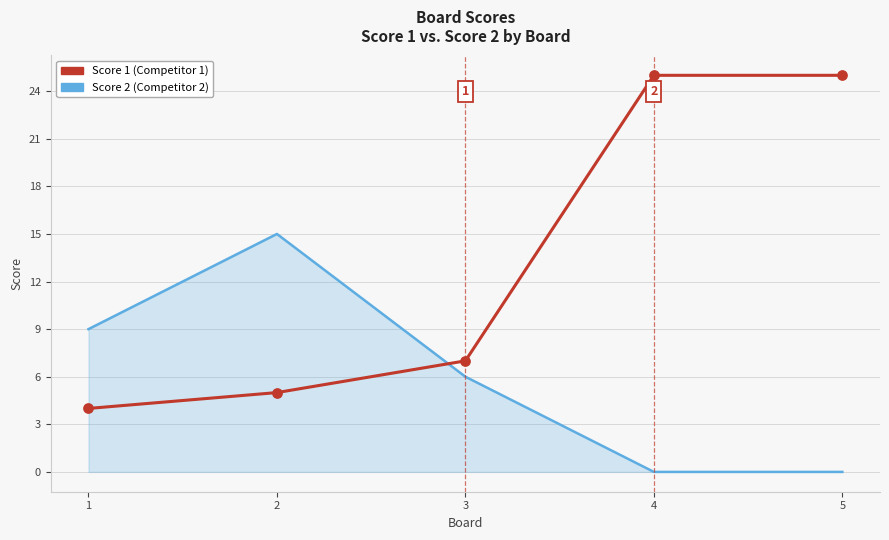

What is the difference between the highest and lowest values at 2?

10